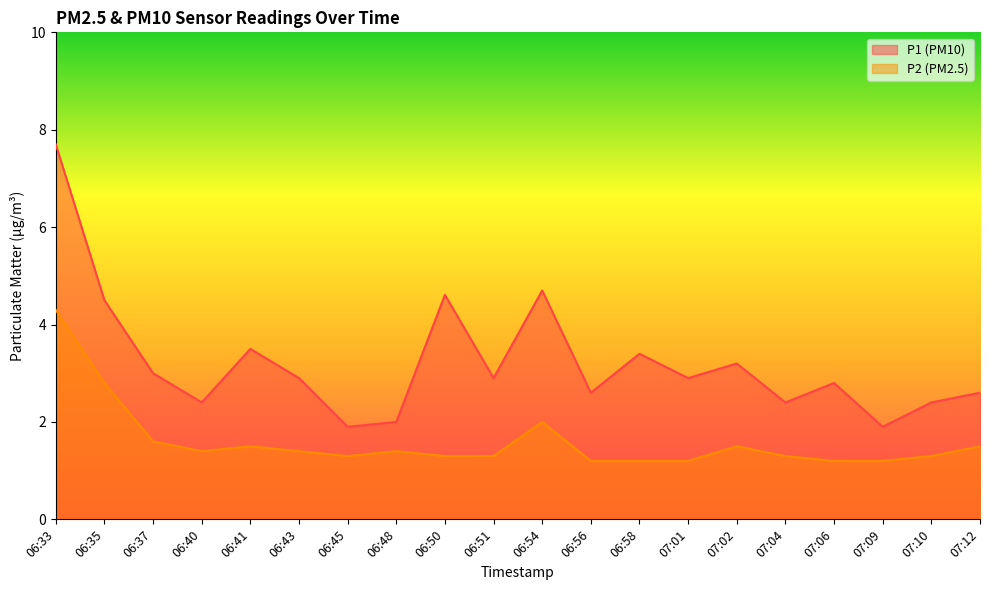

Which has a higher value, 07:04 or 07:06?

07:06